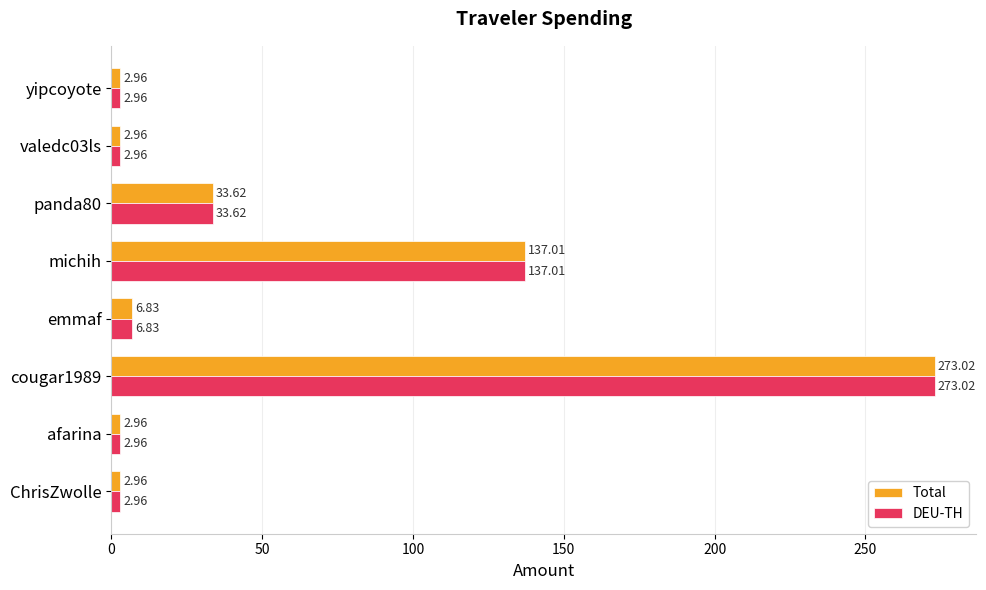

Is the value of DEU-TH at michih greater than the value of Total at valedc03ls?

Yes